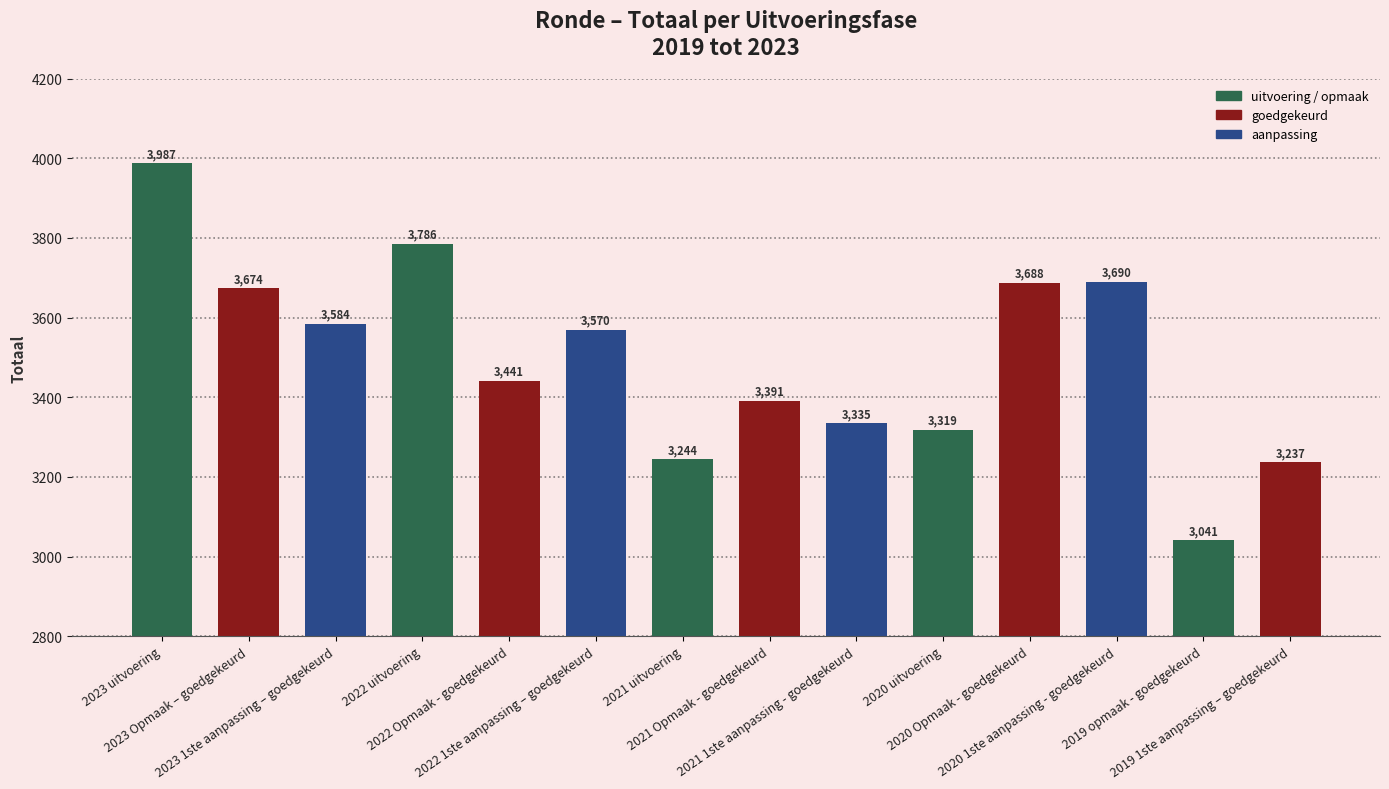

What is the label of the 2nd bar from the right?

2019 opmaak - goedgekeurd